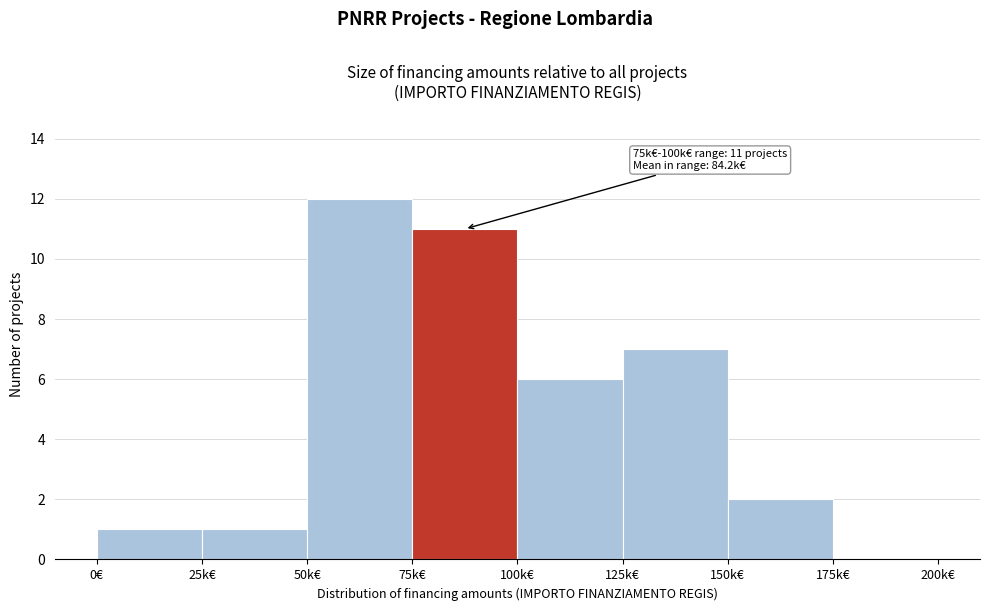

Reading left to right, transcribe all the data shown in this chart.

0€=1	25k€=1	50k€=12	75k€=11	100k€=6	125k€=7	150k€=2	175k€=0